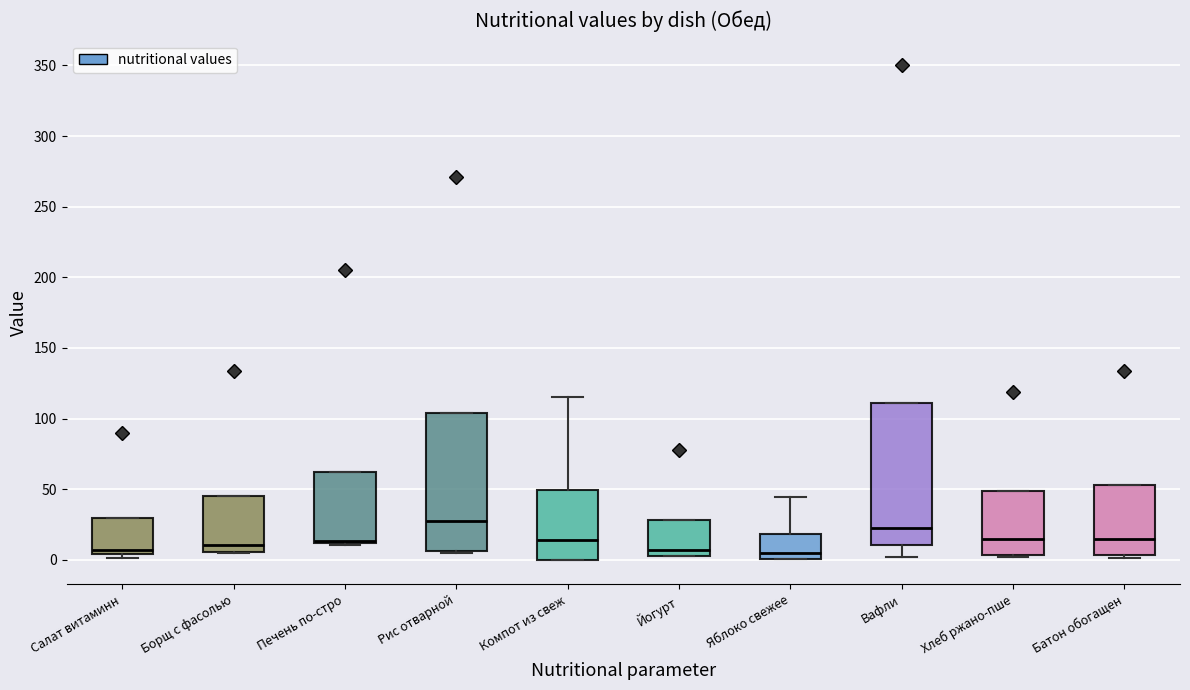

Where is the upper edge of the box for Яблоко свежее on the y-axis? The values are not printed on the chart, so give them approximately, as read against the axis.

20